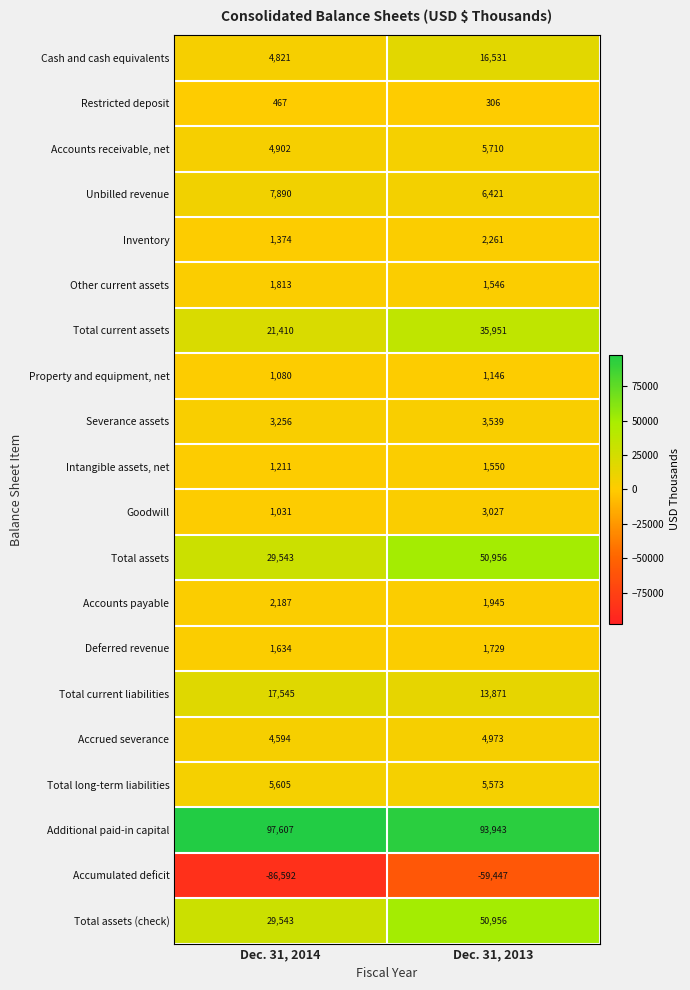

Which series has the widest spread of values?

Accumulated deficit